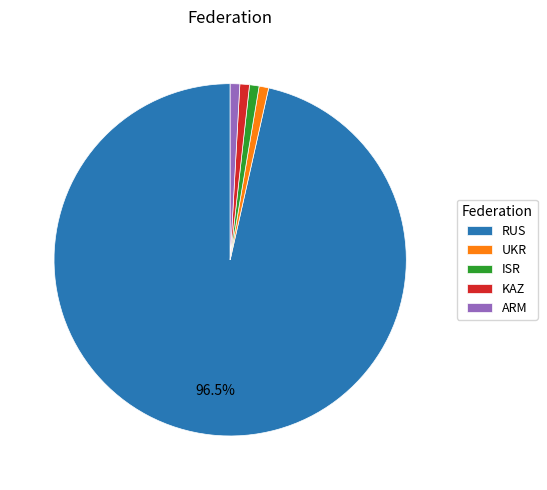

Which category has the biggest portion of the pie?

RUS